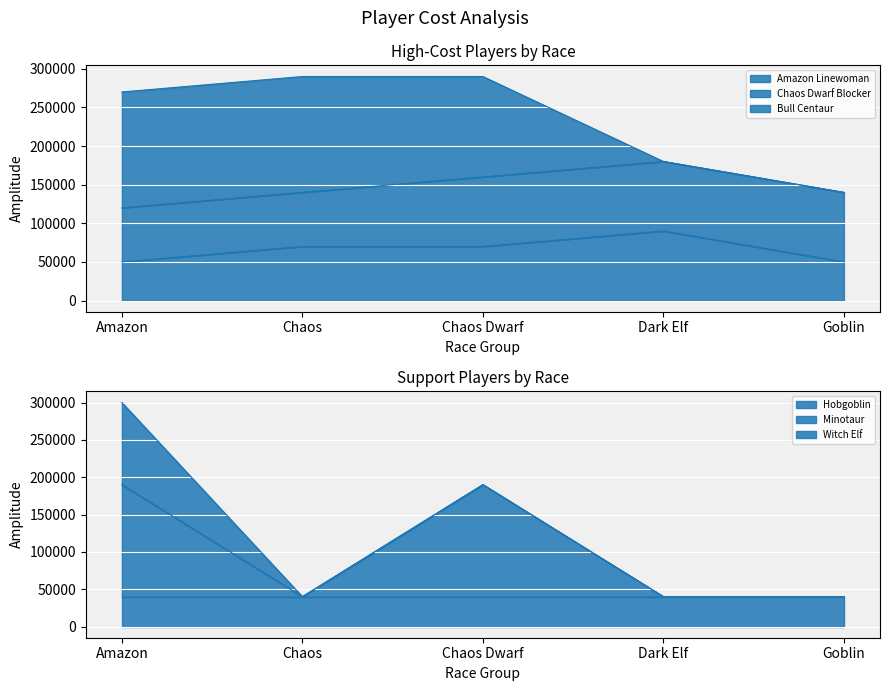

What is the label of the 3rd point from the left?

Chaos Dwarf